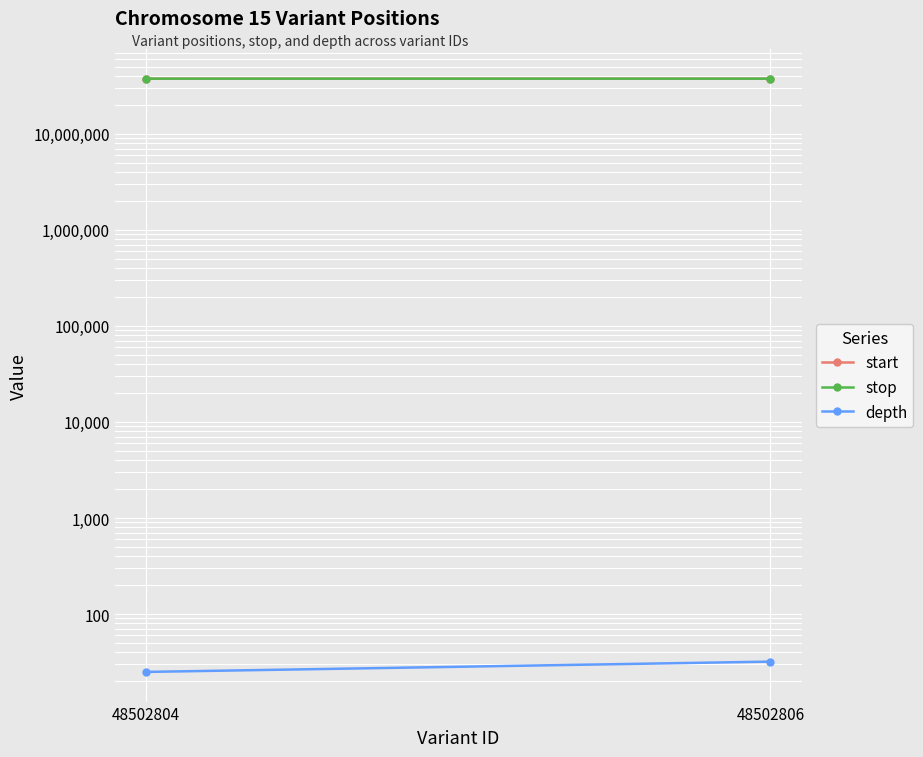

What is the average value of the start series?

37398570